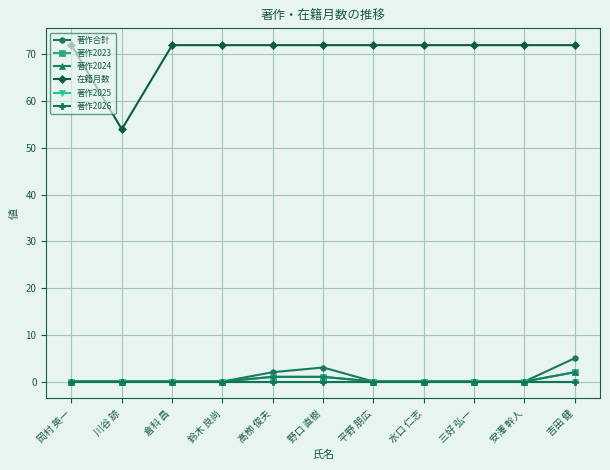

Does the chart have visible grid lines?

Yes